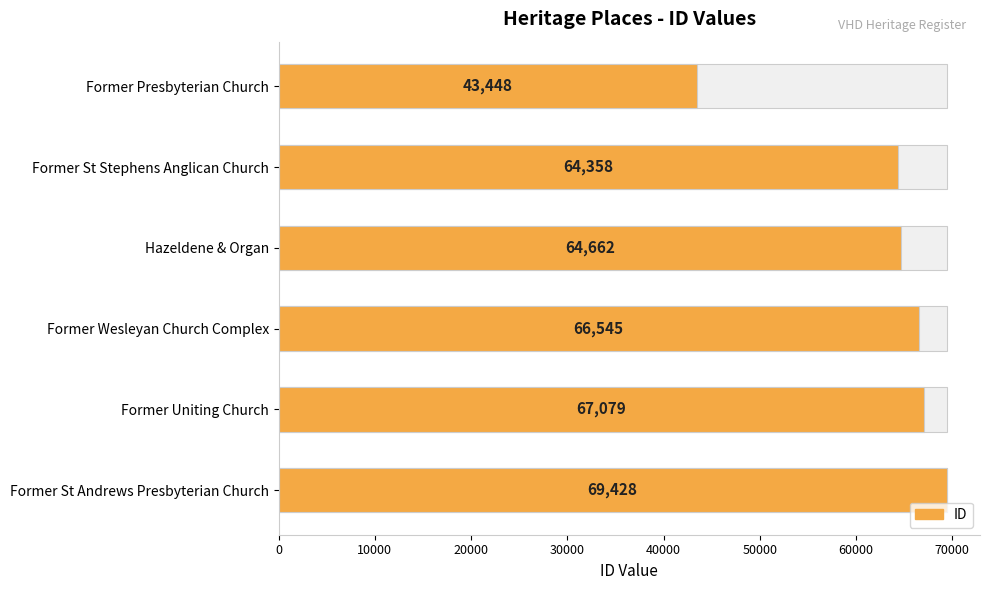

What is the average value?

62587